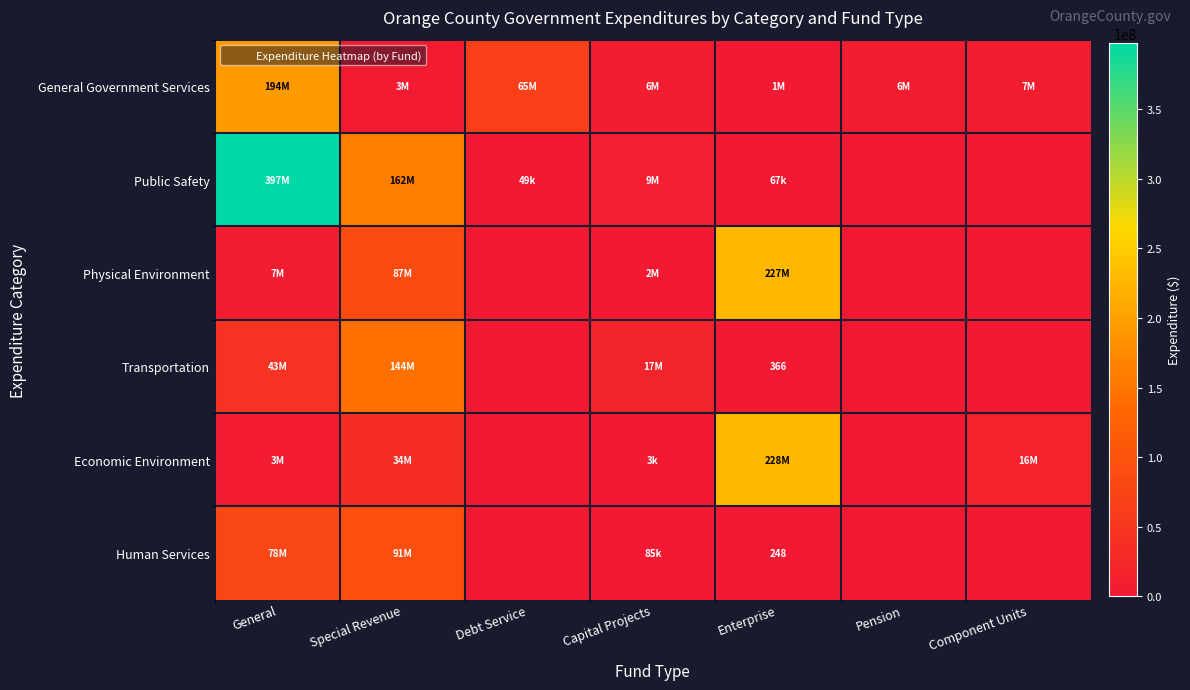

At which label does Physical Environment reach its peak?

Enterprise